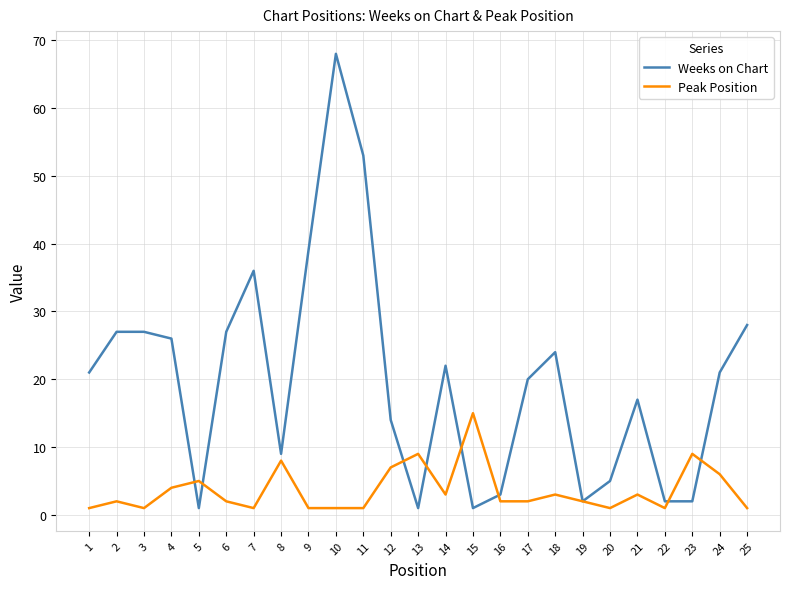

How many lines are shown in the chart?

2